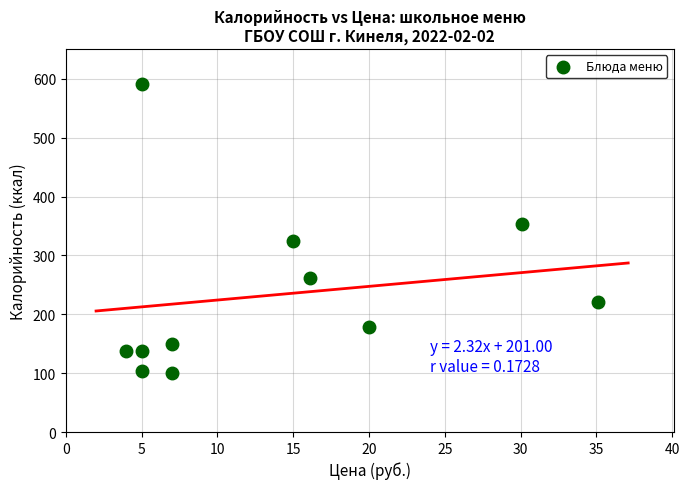

What Y value in the scatter plot is closest to 345?

352.7